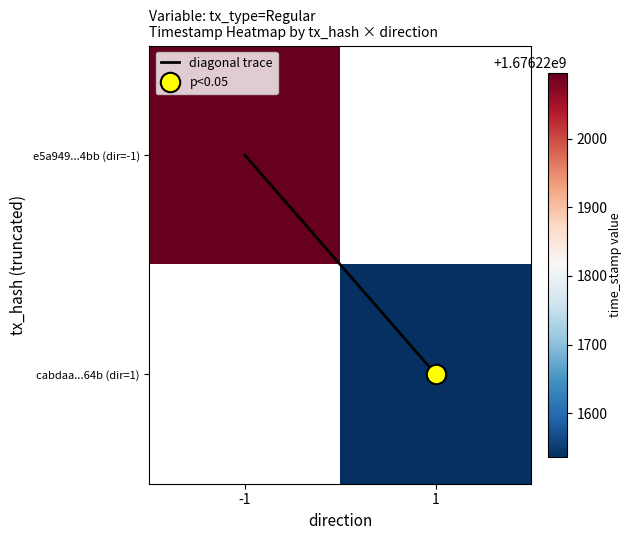

Is it true that diagonal trace equals 1.7 at 1?

False